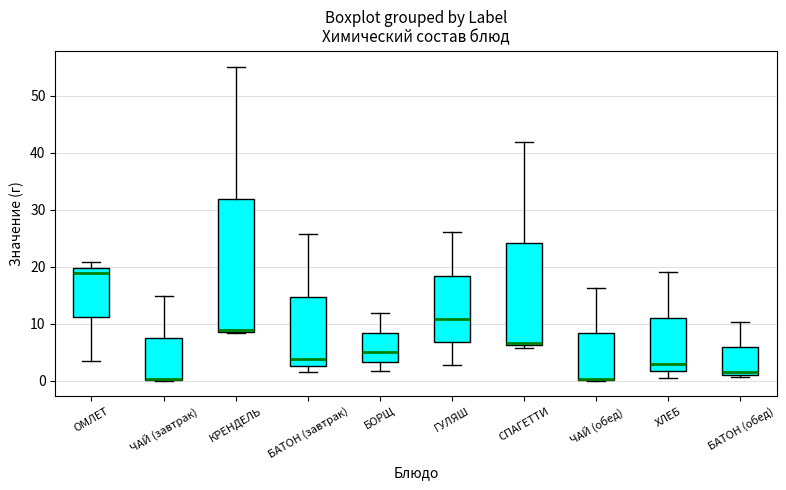

Reading left to right, transcribe this box plot: for each box, give where its median line is, the range the box spans, and where its two whiskers end, as read against the y-axis. The values are not printed on the chart, so give them approximately, as read against the axis.

ОМЛЕТ: median 19, box 11 to 20, whiskers 3 to 21
ЧАЙ (завтрак): median 0 (drawn on the box's lower edge), box 0 to 8, whiskers 0 to 15
КРЕНДЕЛЬ: median 9 (drawn on the box's lower edge), box 9 to 32, whiskers 8 to 55
БАТОН (завтрак): median 4, box 3 to 15, whiskers 2 to 26
БОРЩ: median 5, box 3 to 8, whiskers 2 to 12
ГУЛЯШ: median 11, box 7 to 18, whiskers 3 to 26
СПАГЕТТИ: median 7, box 6 to 24, whiskers 6 (just below the box's lower edge) to 42
ЧАЙ (обед): median 0 (drawn on the box's lower edge), box 0 to 8, whiskers 0 to 16
ХЛЕБ: median 3, box 2 to 11, whiskers 0 to 19
БАТОН (обед): median 2, box 1 to 6, whiskers 1 (just below the box's lower edge) to 10